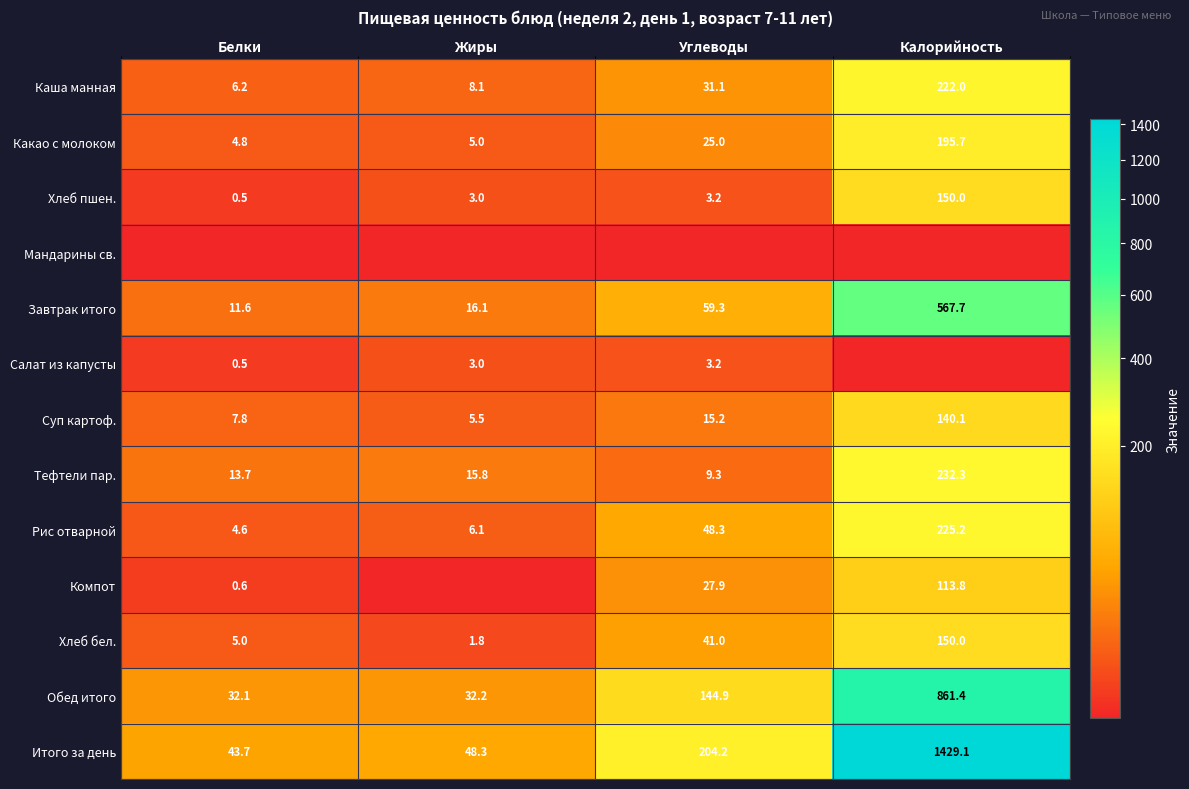

What is the total value across all series at Углеводы?

612.7